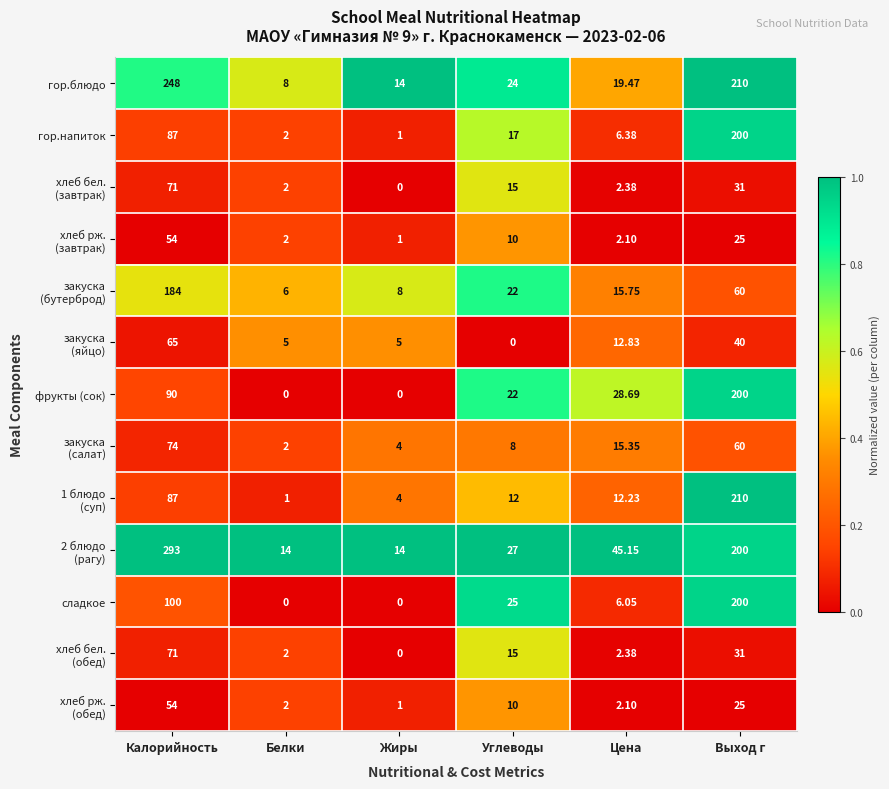

At which category is the sum across all series the highest?

Выход г